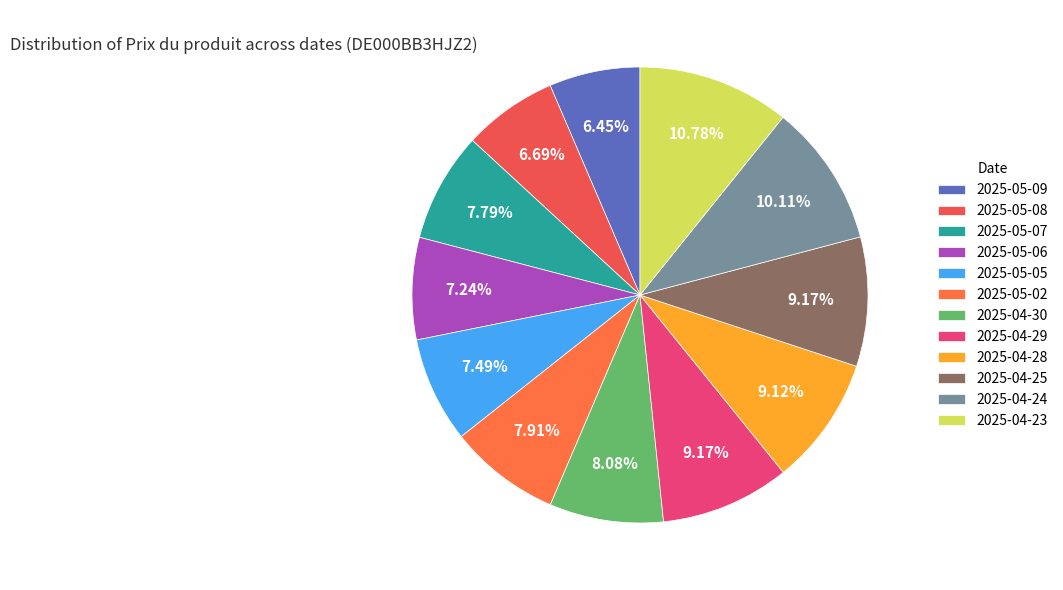

To the nearest percent, what is the average slice percentage?

8%